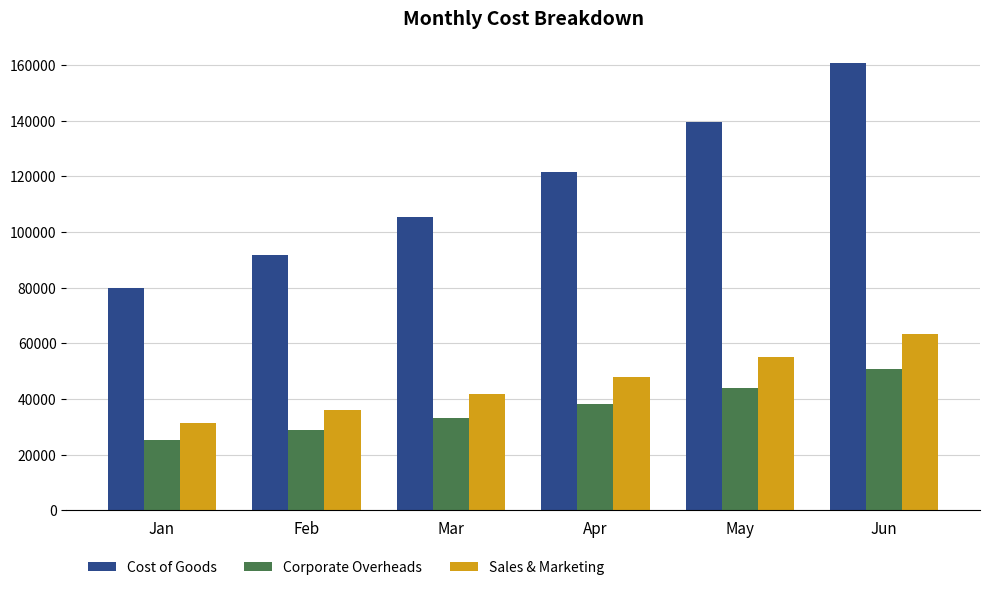

What are all the series names shown in the legend?

Cost of Goods, Corporate Overheads, Sales & Marketing